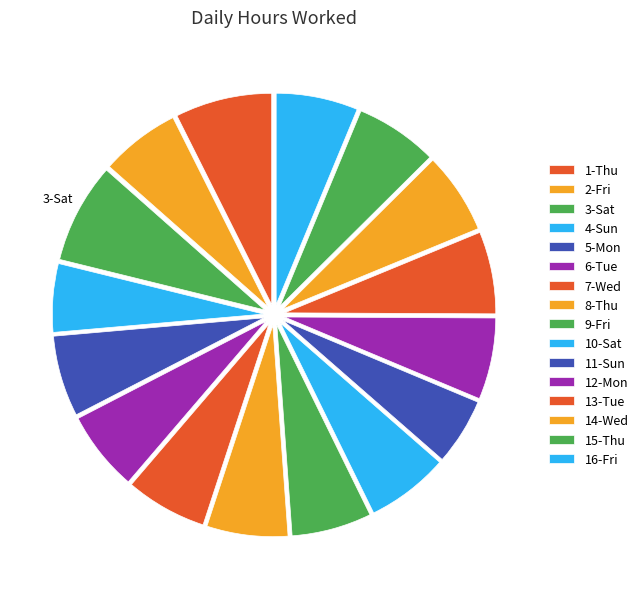

Count the number of slices in the pie.

16